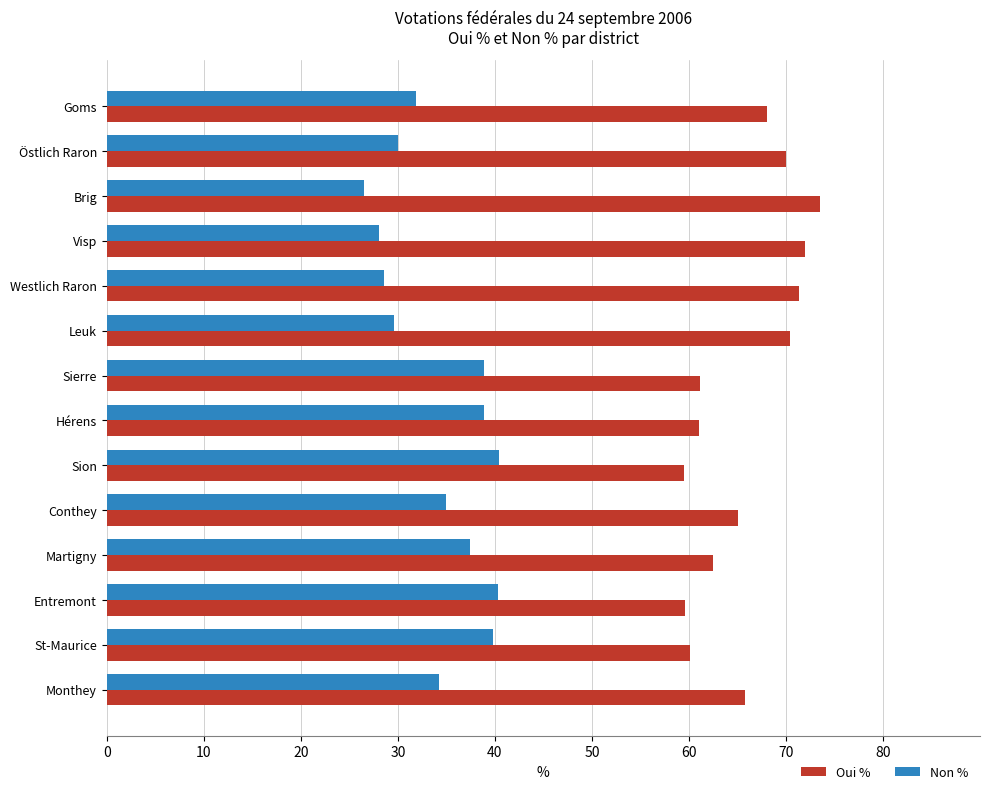

What is the spread (max minus min) of values at Östlich Raron?

39.9